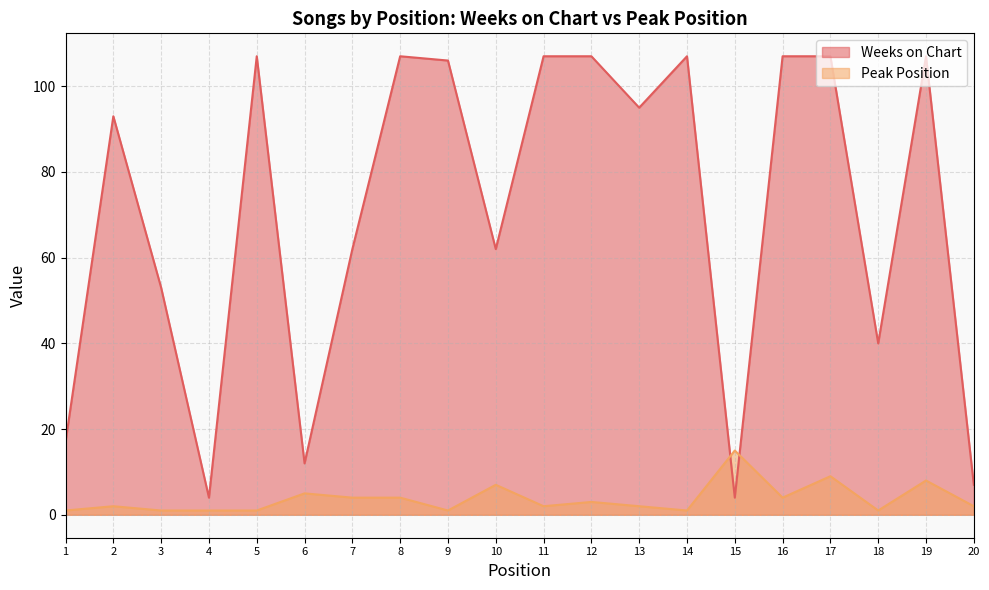

The value of Peak Position at 18 is 1. True or false?

True